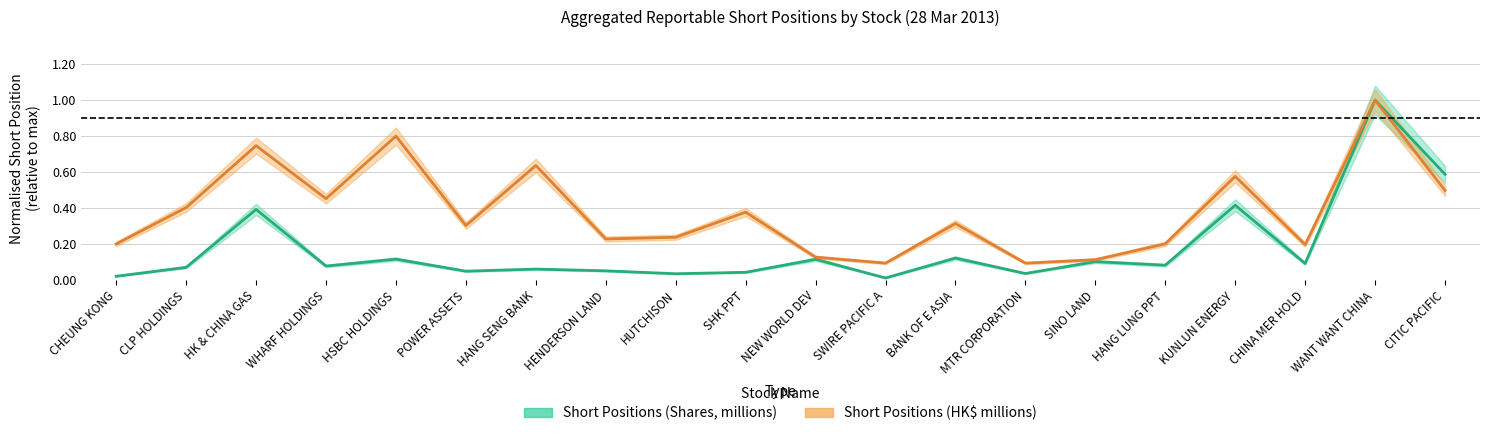

What is the label of the 19th point from the left?

WANT WANT CHINA